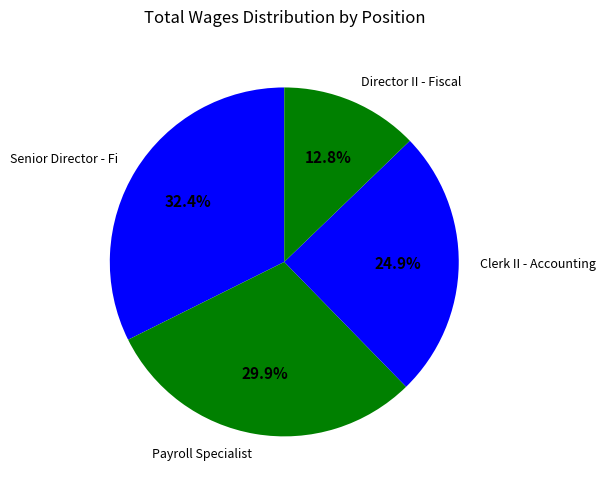

To the nearest percent, what percentage of the pie is Senior Director - Fi?

32%